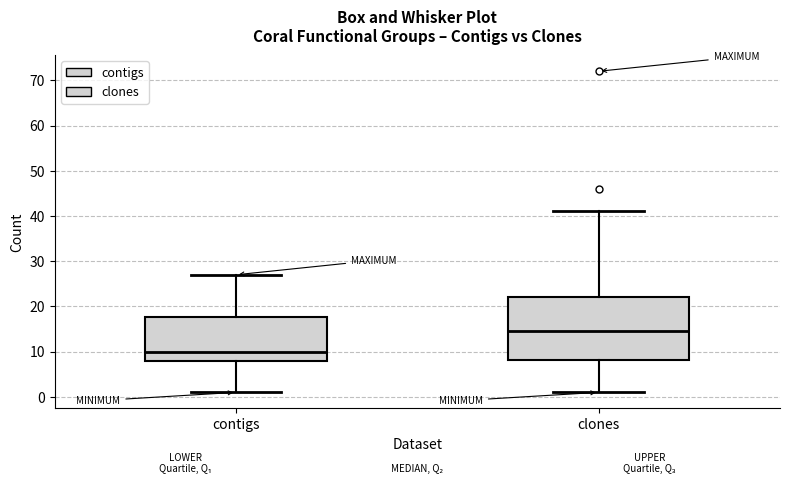

Where does the upper whisker of the box for contigs end on the y-axis? The values are not printed on the chart, so give them approximately, as read against the axis.

27